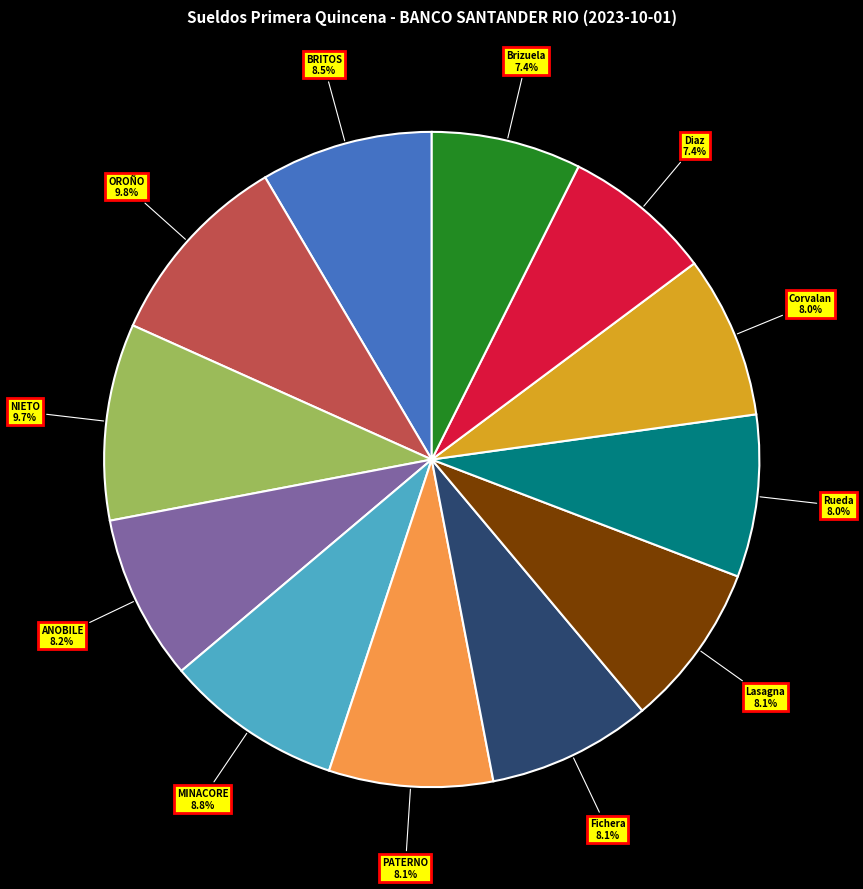

Is there a majority slice in this chart?

No